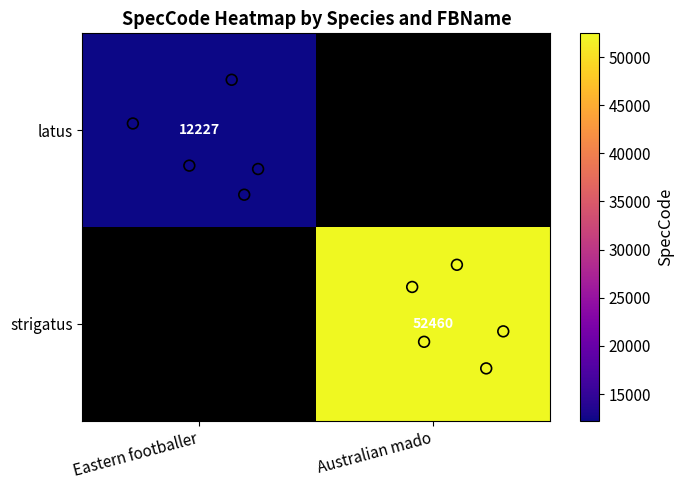

Is the value of strigatus at Eastern footballer greater than the value of latus at Eastern footballer?

No